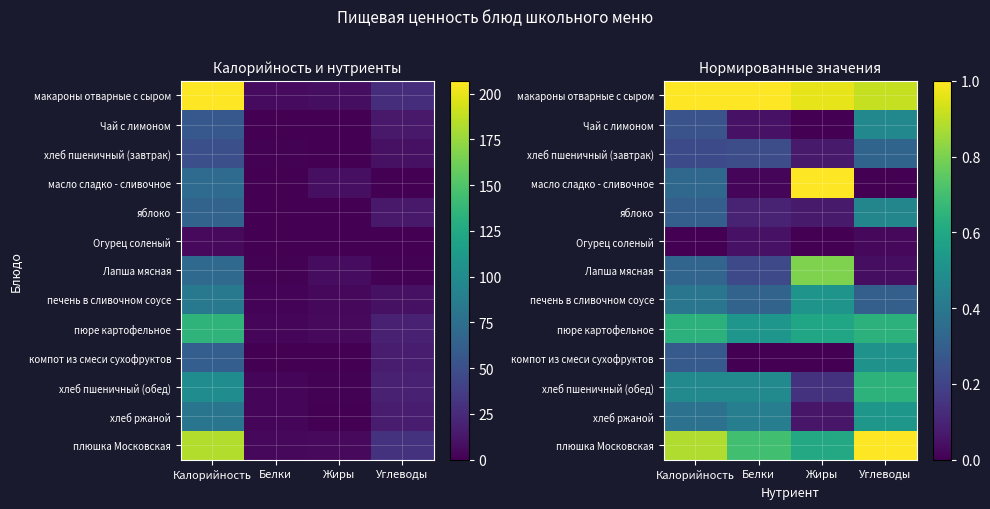

At which label does Огурец соленый reach its peak?

Белки